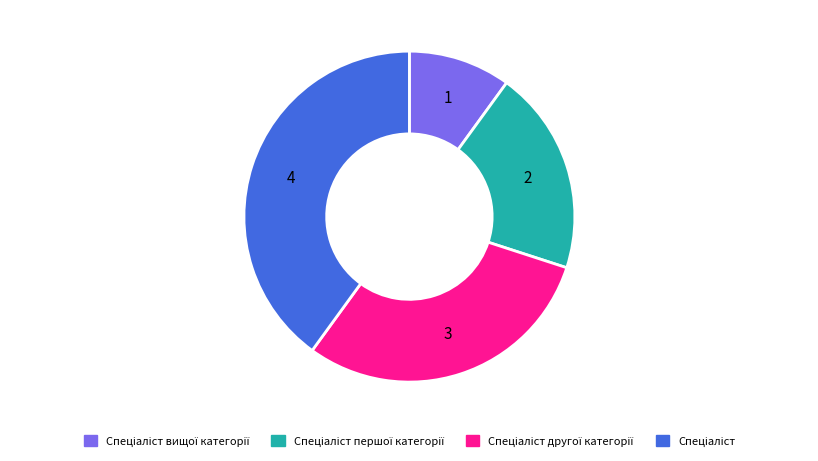

Is there any slice that represents more than half of the pie?

No